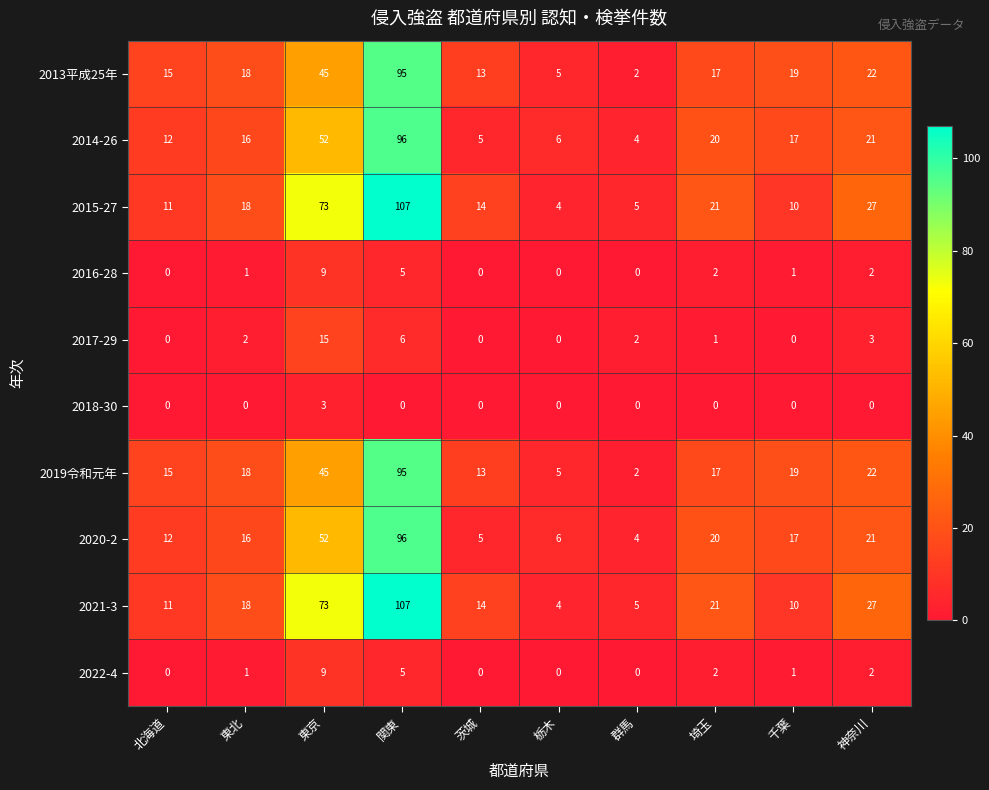

What is the maximum value for 2017-29?

15